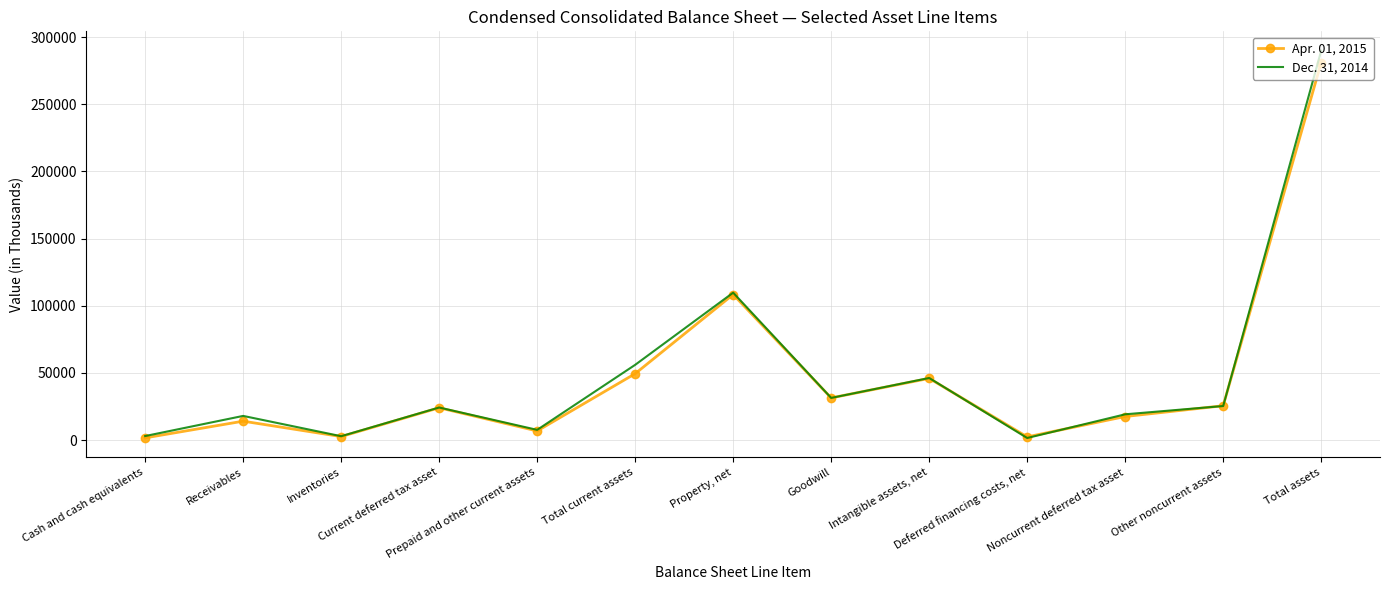

In Dec. 31, 2014, how many points are lower than both neighbors (excluding endpoints)?

4